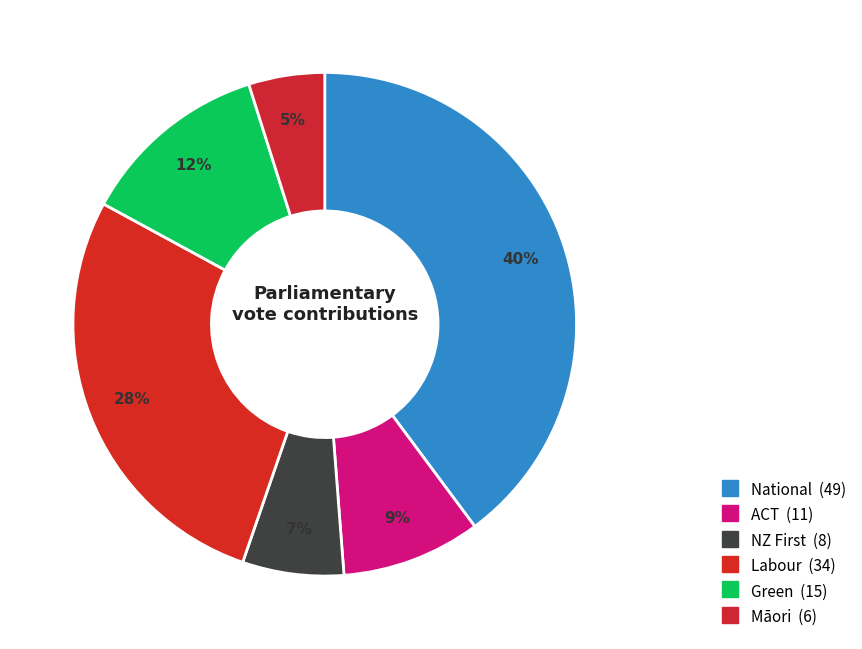

Which category has the biggest portion of the pie?

National